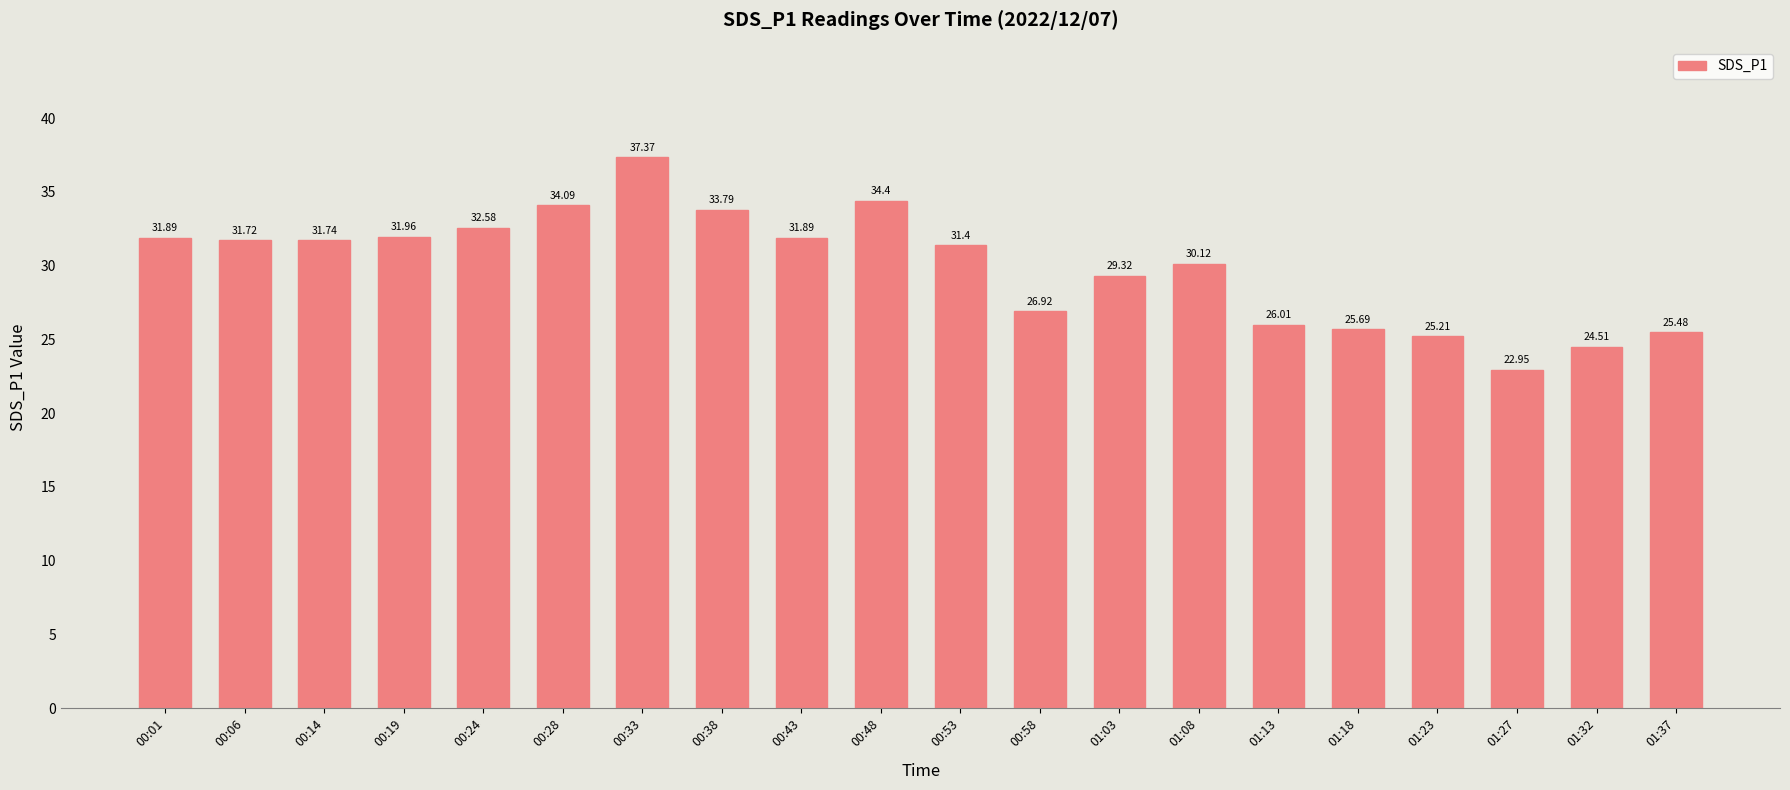

What is the sum of the values at 01:32 and 01:23?

49.7